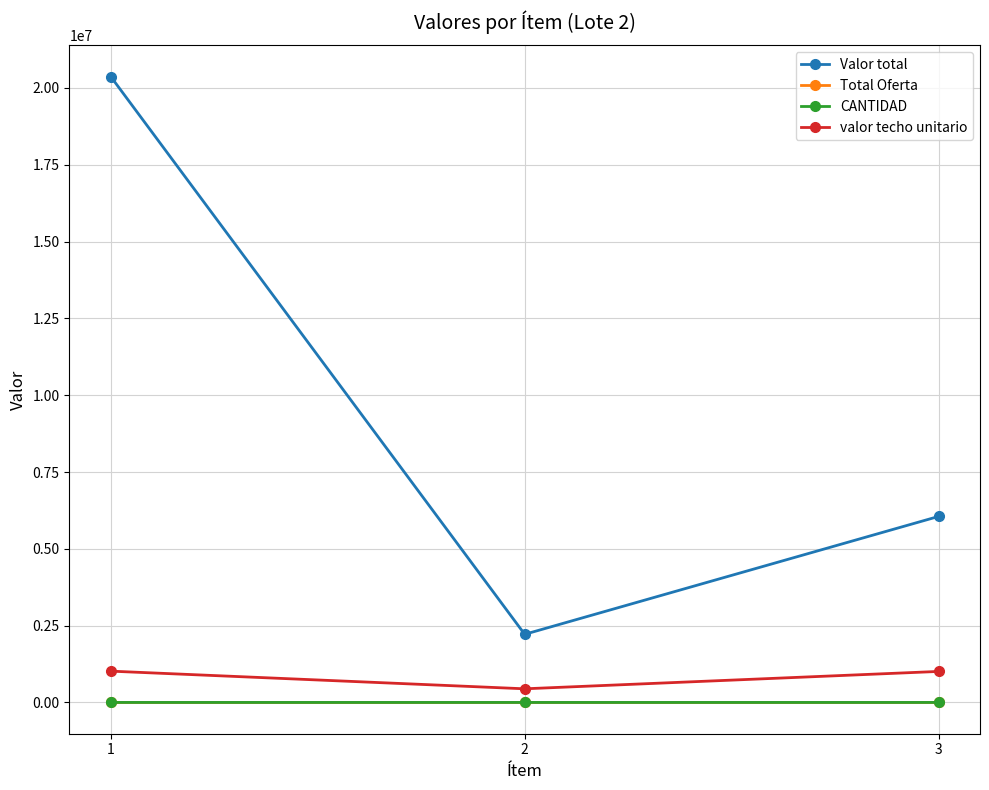

Is it true that Valor total equals 33573757 at 1?

False